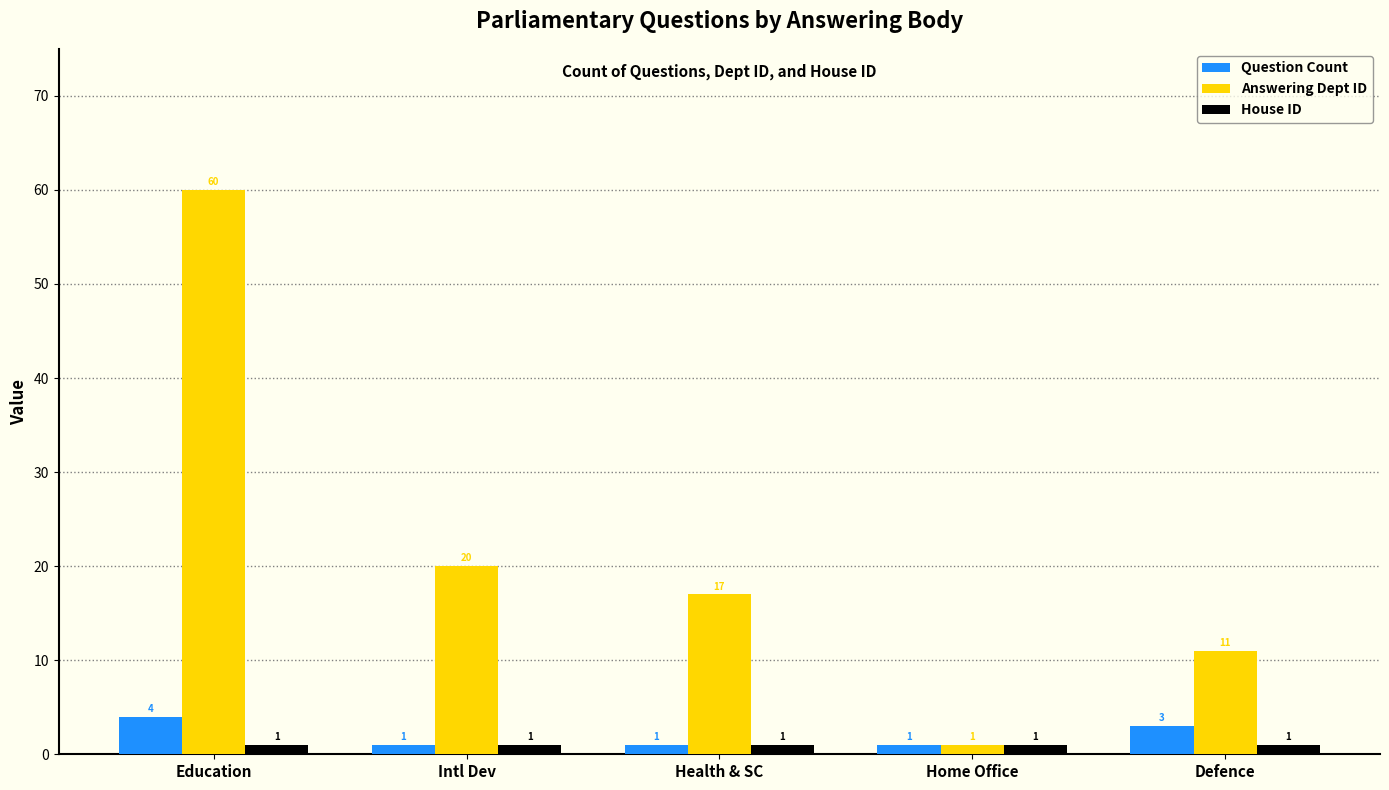

Count the number of data series in this chart.

3